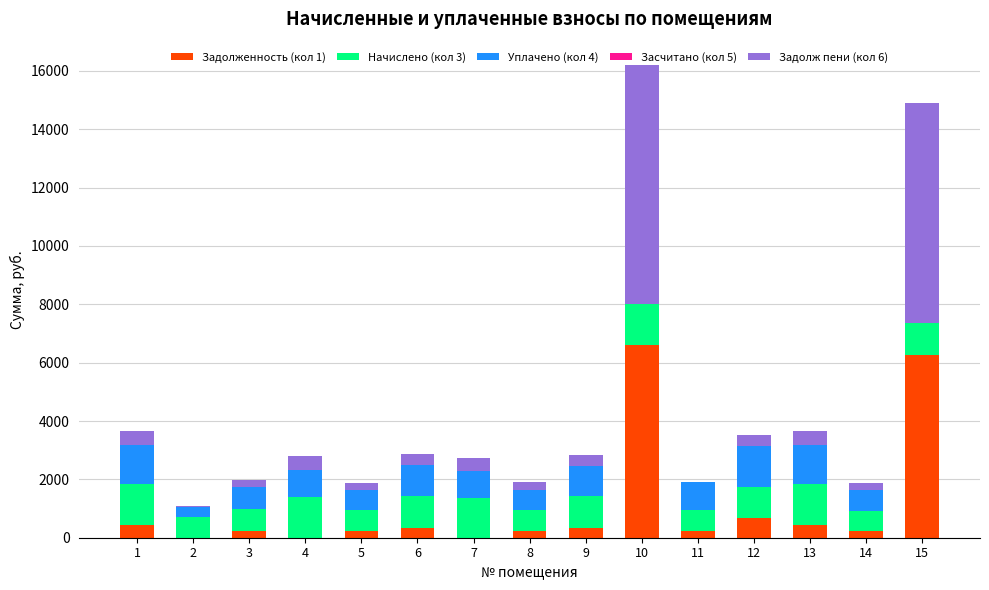

How many values in the Задолженность (кол 1) series exceed 231?

8